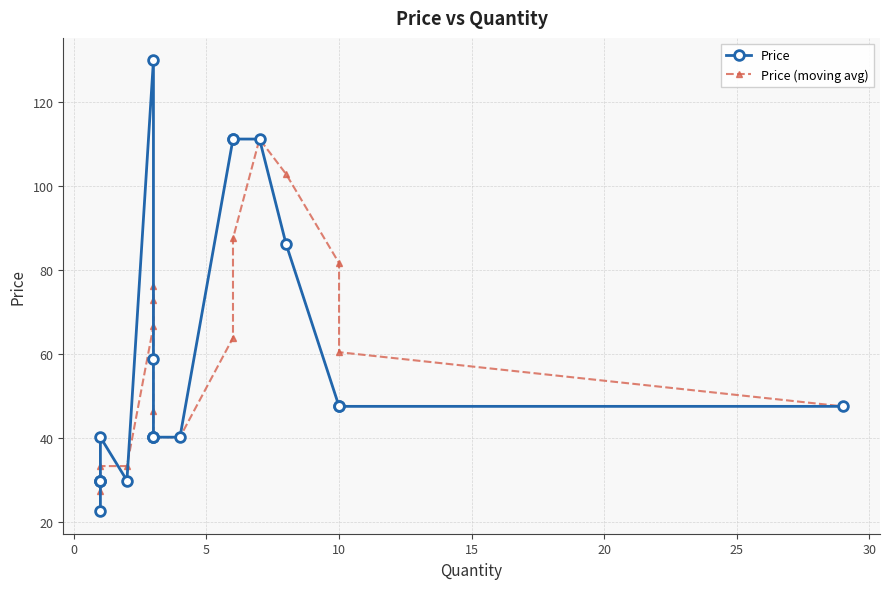

Where is the data nearest to the value 76?

8